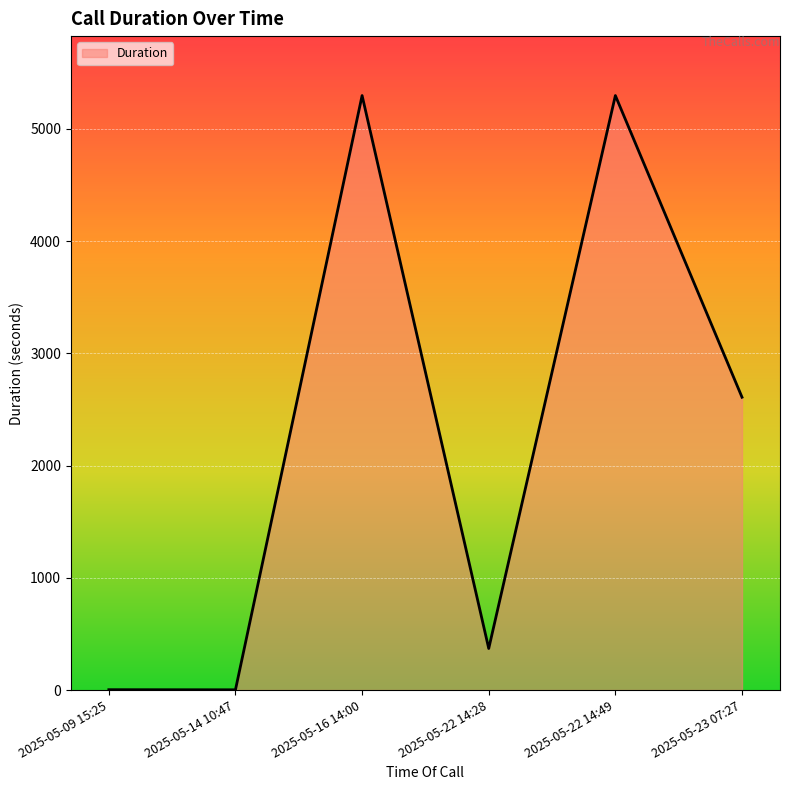

What is the maximum value shown in the chart?

5297